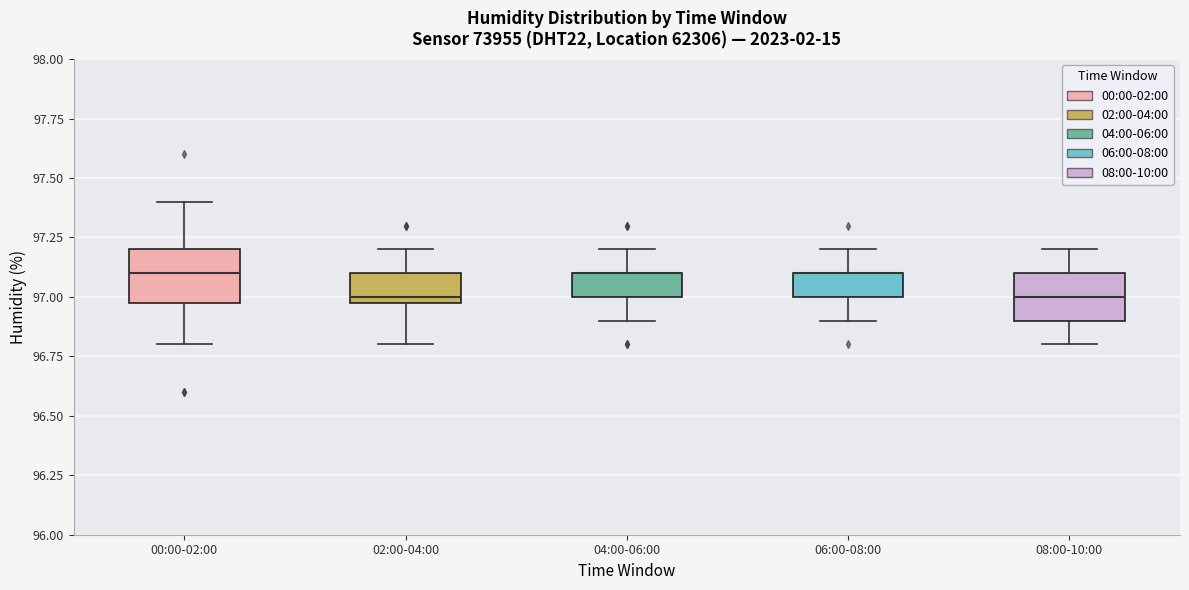

Where is the lower edge of the box for 00:00-02:00 on the y-axis? The values are not printed on the chart, so give them approximately, as read against the axis.

97.0